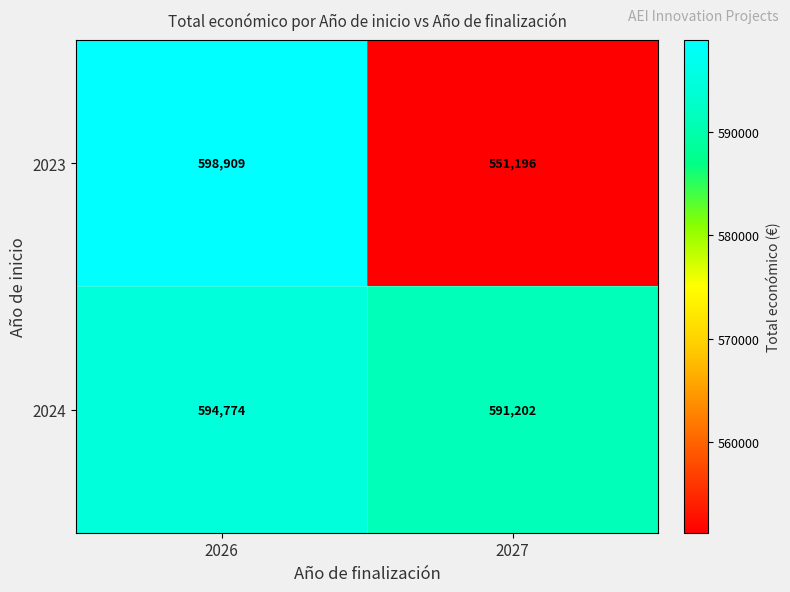

What is the spread (max minus min) of values at 2026?

4135